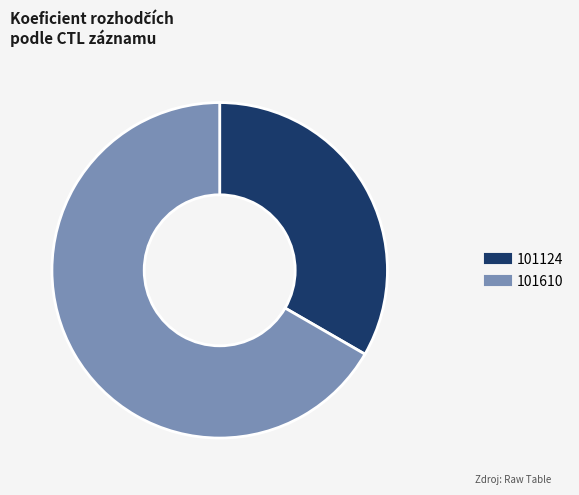

How many slices are in this pie chart?

2